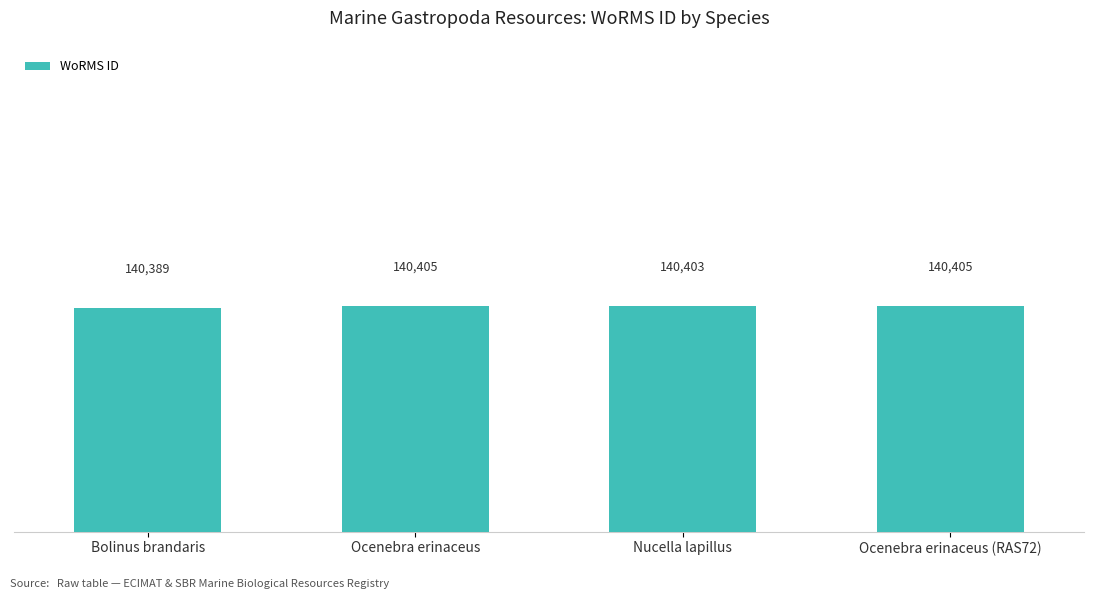

Does the chart contain any negative values?

No